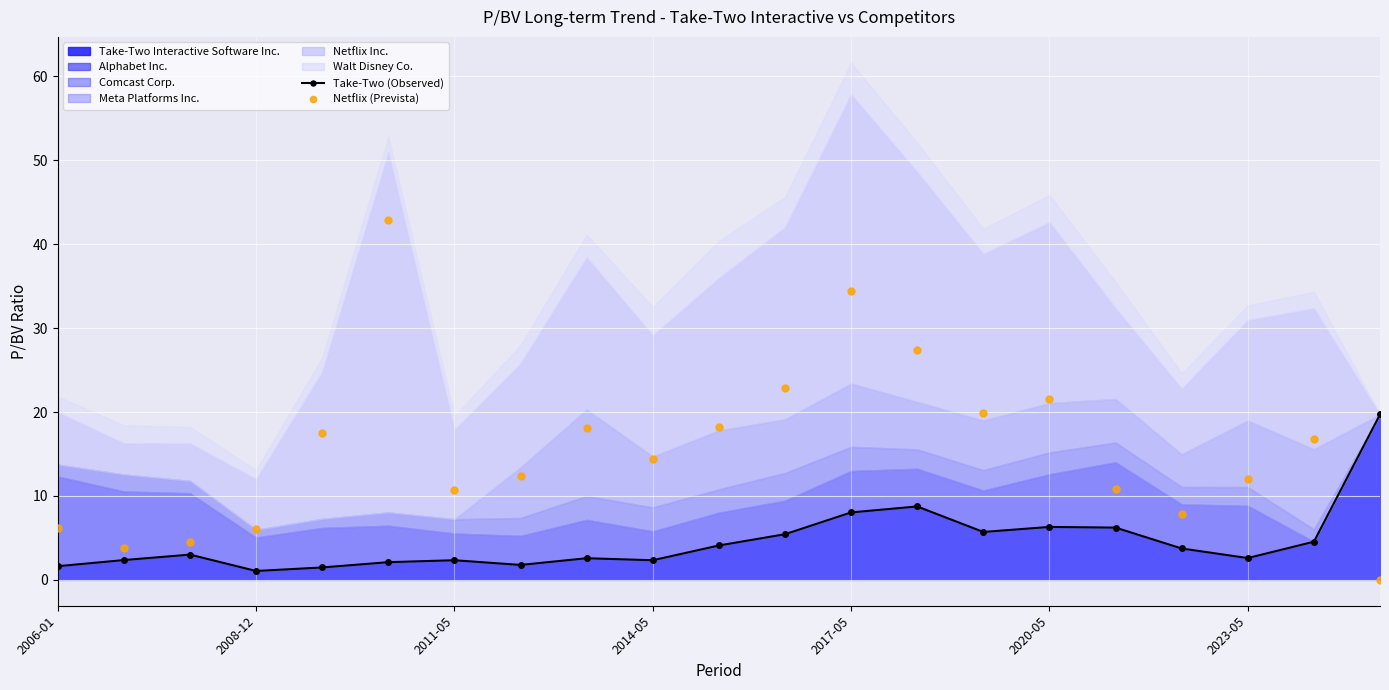

Reading right to left, what are all the values shown in this chart?

Take-Two (Observed): 19.7	4.5	2.6	3.7	6.2	6.3	5.7	8.8	8.0	5.4	4.1	2.3	2.6	1.8	2.3	2.1	1.5	1.1	3.0	2.4	1.6
Netflix (Prevista): 0.0	16.8	12.0	7.8	10.8	21.6	19.9	27.4	34.5	22.9	18.2	14.4	18.1	12.4	10.7	42.9	17.5	6.0	4.5	3.7	6.2